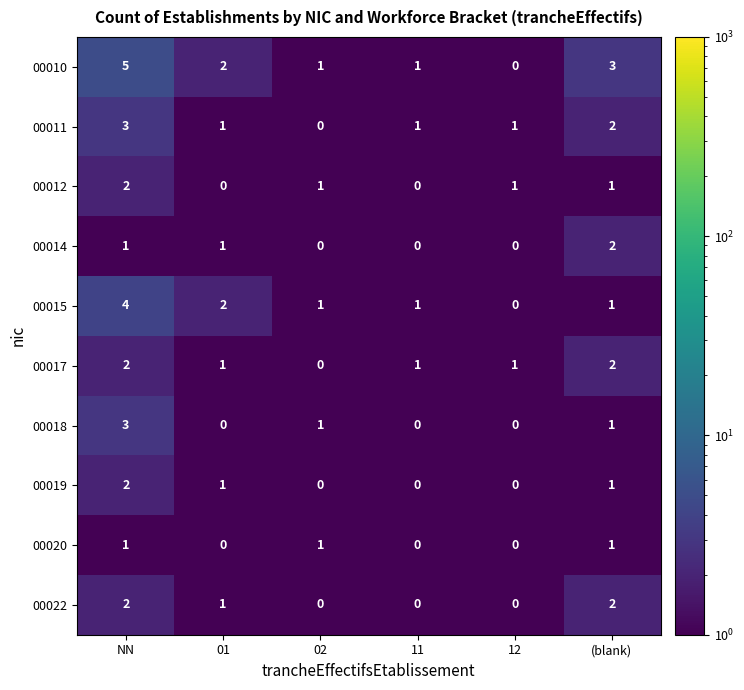

True or false: 00011 has a value of 1 at 12.

True